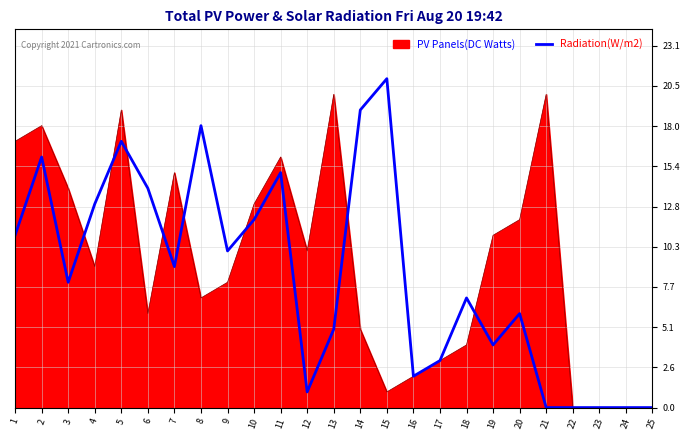

Is the value of PV Panels(DC Watts) at 17 greater than the value of Radiation(W/m2) at 21?

Yes